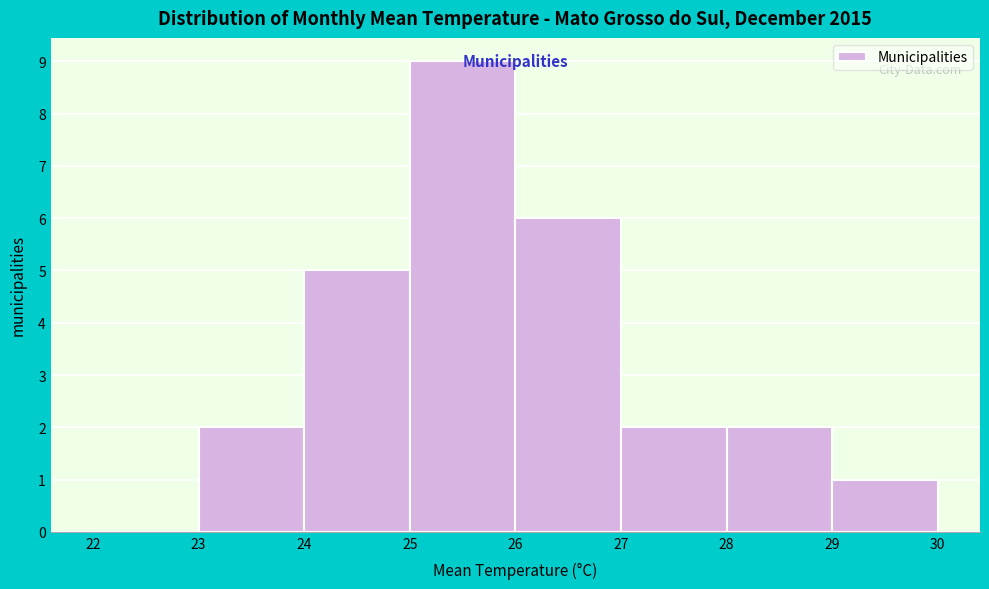

Reading left to right, transcribe this chart: for each bar, give the range it covers on the x-axis and its height. The values are not printed on the chart, so give them approximately, as read against the axis.

22 to 23: 0
23 to 24: 2
24 to 25: 5
25 to 26: 9
26 to 27: 6
27 to 28: 2
28 to 29: 2
29 to 30: 1